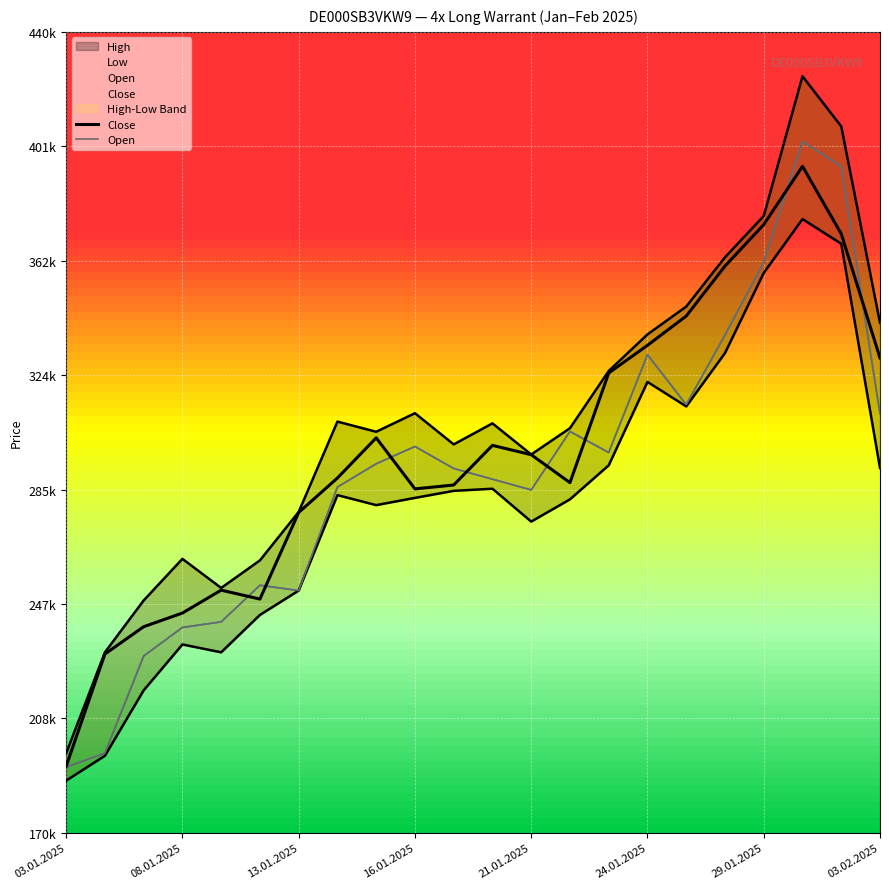

Reading right to left, extract all data points from this chart.

Close: 330065	371905	394665	375020	361045	344195	334325	324990	288025	297445	300595	287230	285920	303135	289590	277965	248775	251785	244070	239450	230250	192390
Open: 311315	394615	403005	362280	337785	314315	331180	298185	305290	285580	289190	292805	300220	294370	286540	251640	253430	241090	239215	229565	196855	192135